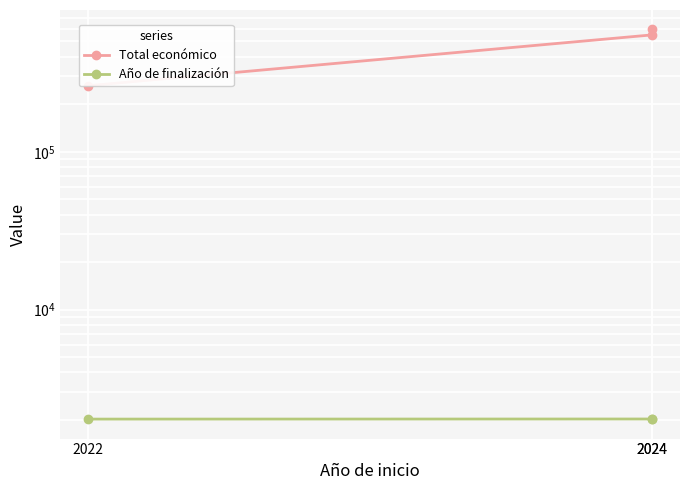

Is the value of Año de finalización at 2024 greater than the value of Total económico at 2024?

No